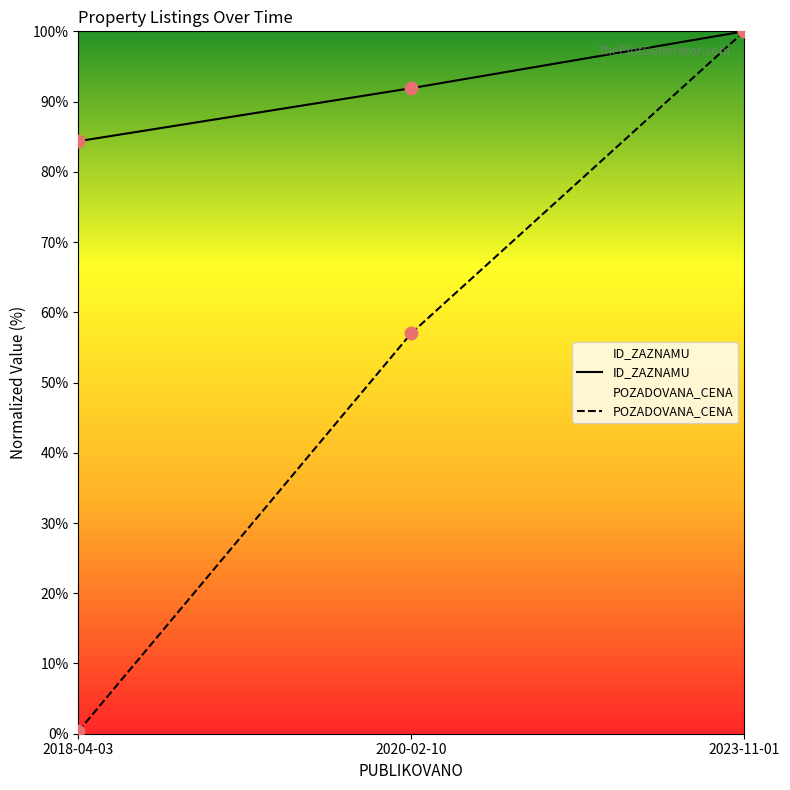

Which series contains the lowest Y value?

POZADOVANA_CENA